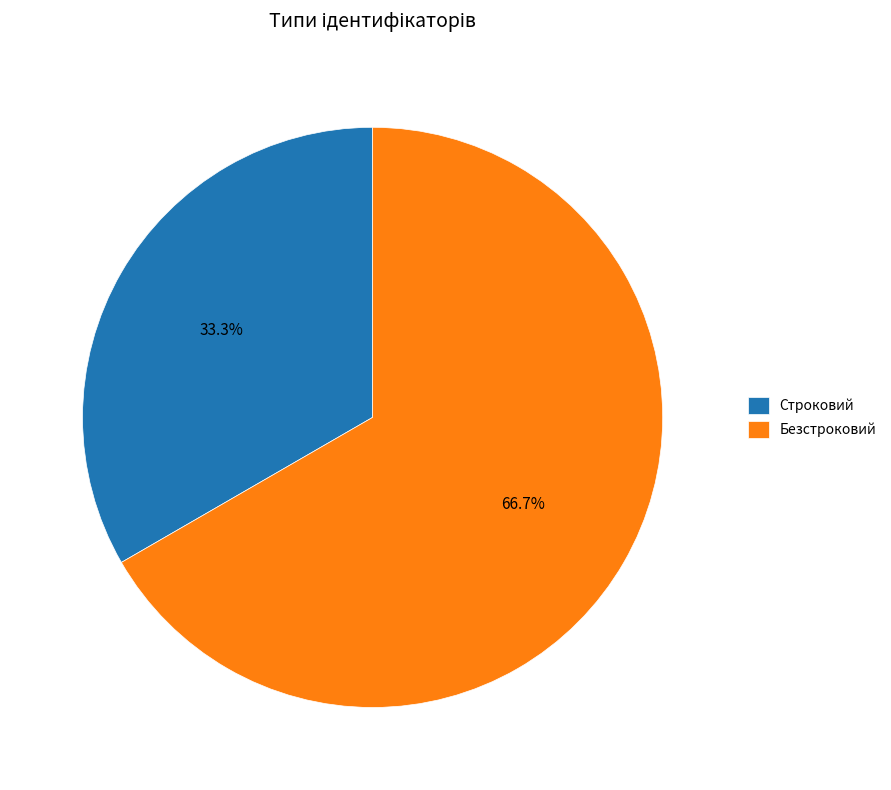

How many segments does this pie chart have?

2